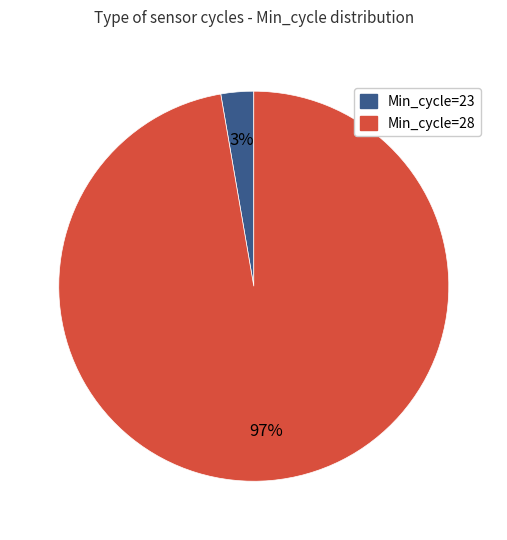

Is there a majority slice in this chart?

Yes